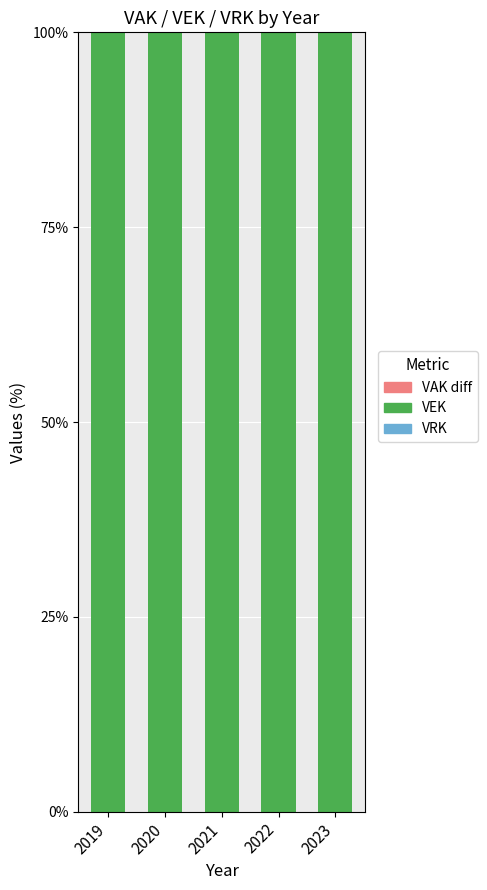

Reading left to right, extract all data points from this chart.

VRK: 0	0	0	0	0
VEK: 100	100	100	100	100
VAK diff: 0	0	0	0	0